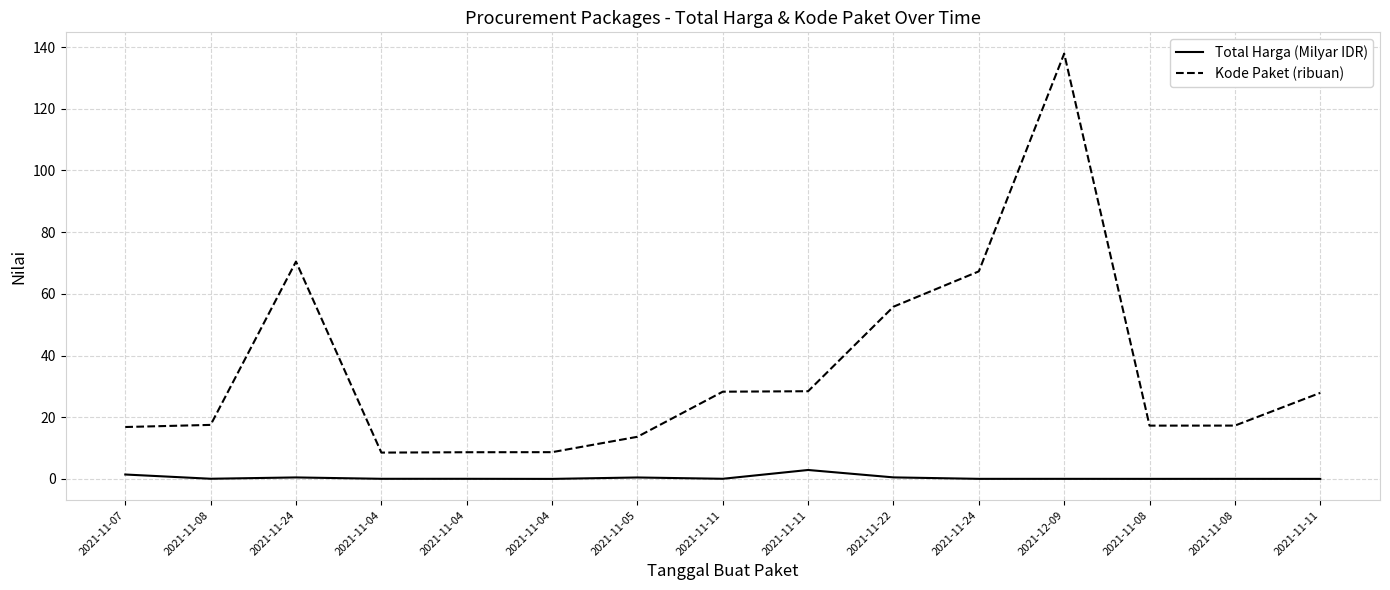

Where is the first local maximum for Kode Paket (ribuan)?

2021-11-24